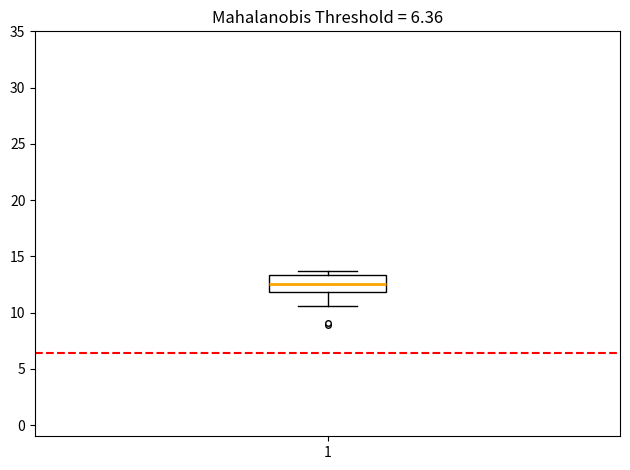

Transcribe this box plot: give where the median line is, the range the box spans, and where the two whiskers end, as read against the y-axis. The values are not printed on the chart, so give them approximately, as read against the axis.

median 12.5, box 12.0 to 13.5, whiskers 10.5 to 13.5 (just above the box's upper edge)